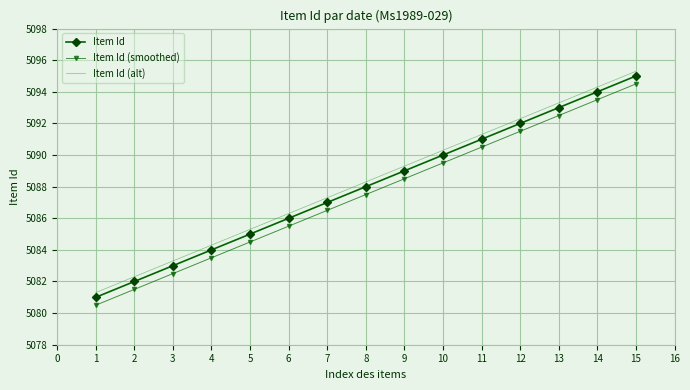

True or false: Item Id (smoothed) has more than 0 points higher than both neighbors.

False